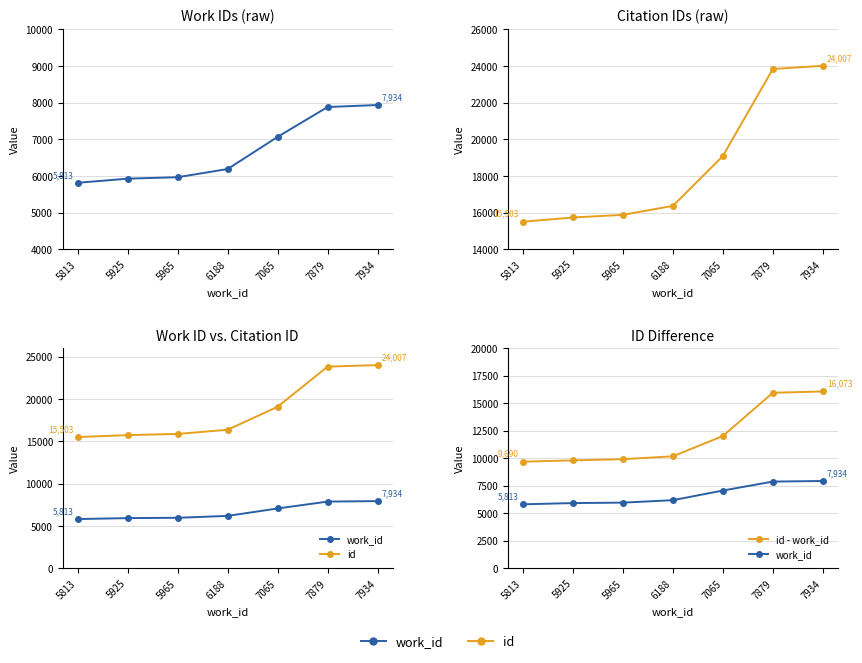

What is the difference between the id - work_id values at 5925 and 5813?

117